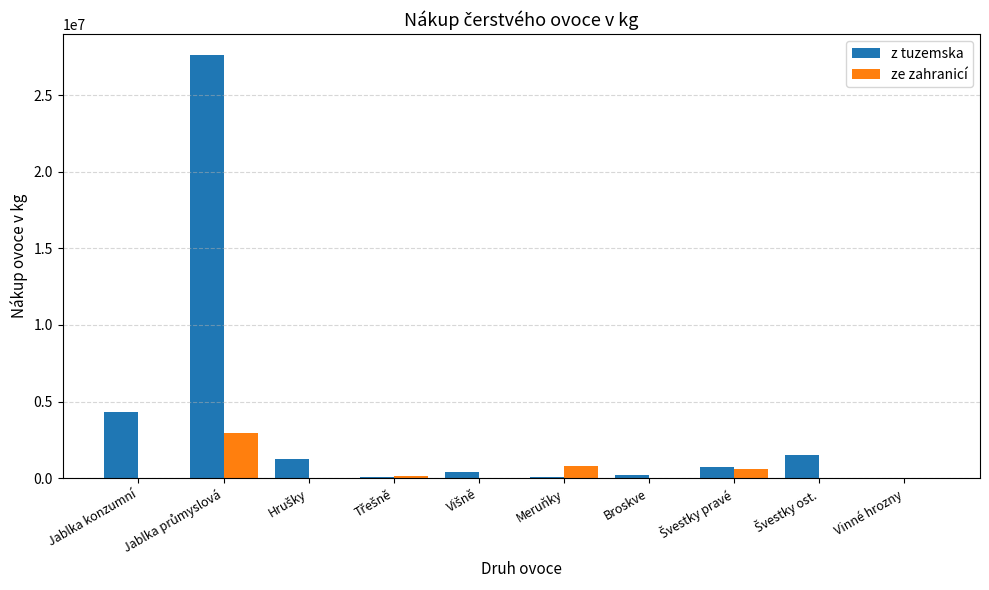

What are all the series names shown in the legend?

z tuzemska, ze zahranicí